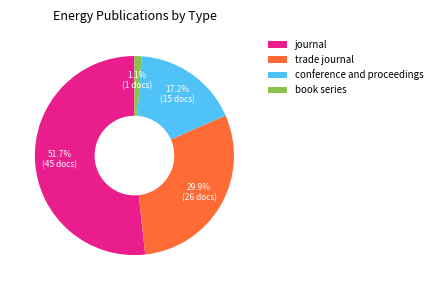

Do trade journal and book series together represent more than half of the pie?

No